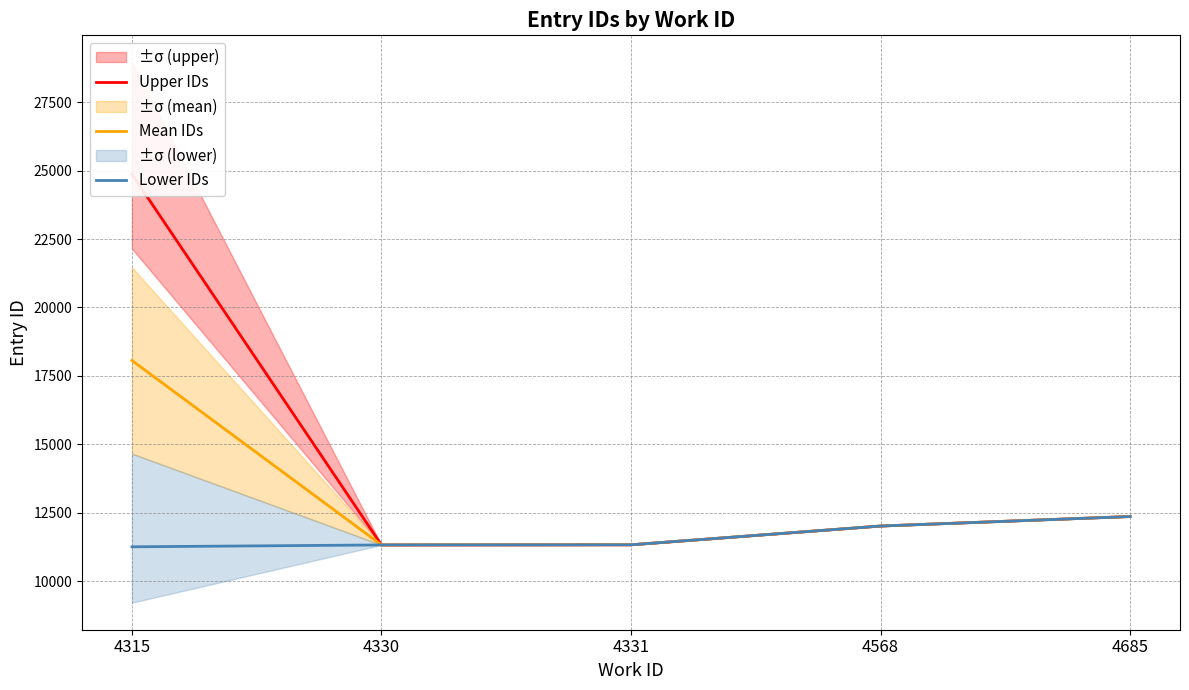

How many lines are shown in the chart?

3